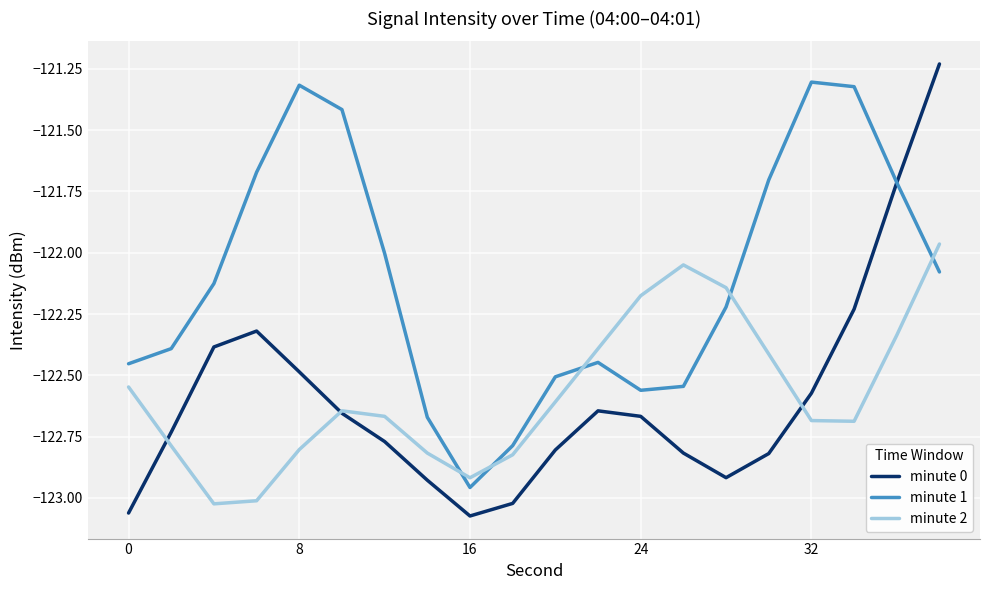

Does the chart have visible grid lines?

Yes